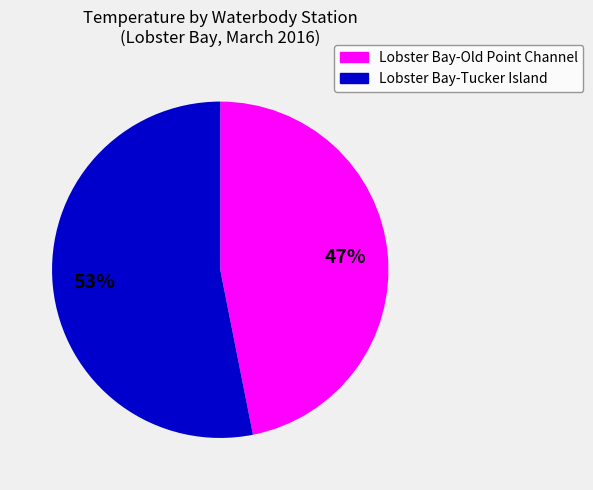

Is the sum of Lobster Bay-Tucker Island and Lobster Bay-Old Point Channel greater than half?

Yes